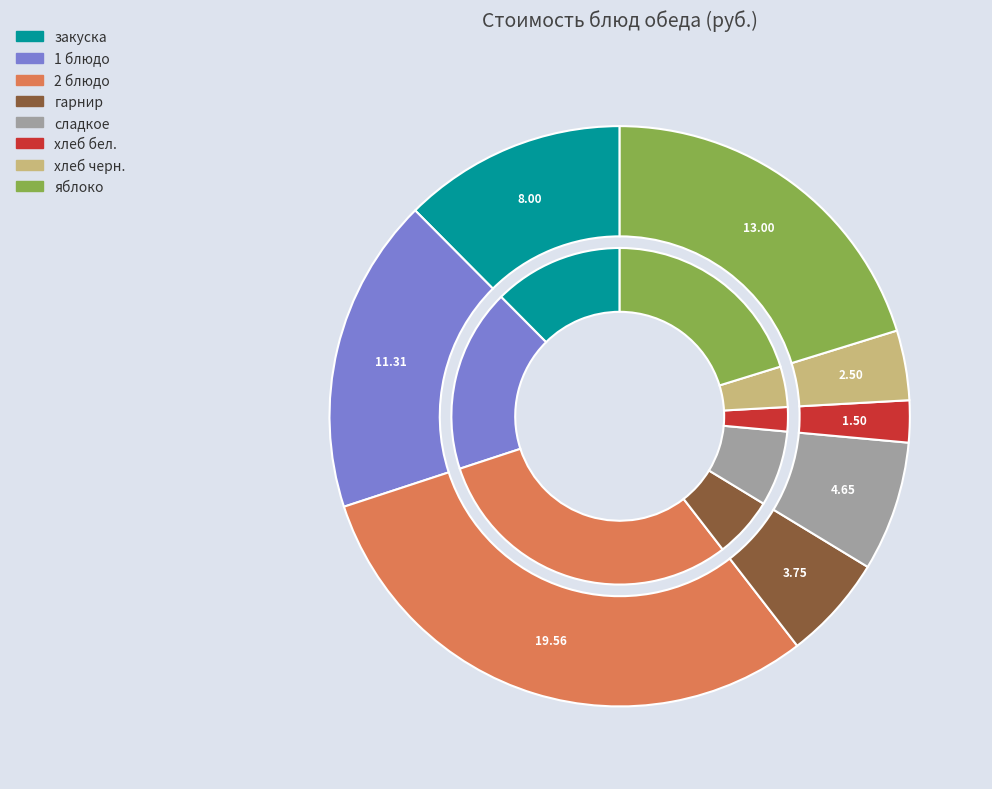

To the nearest percent, what is the difference between the largest and smallest slice percentages?

28%